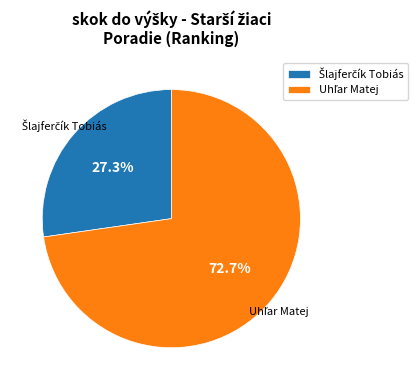

Is there any slice that represents more than half of the pie?

Yes